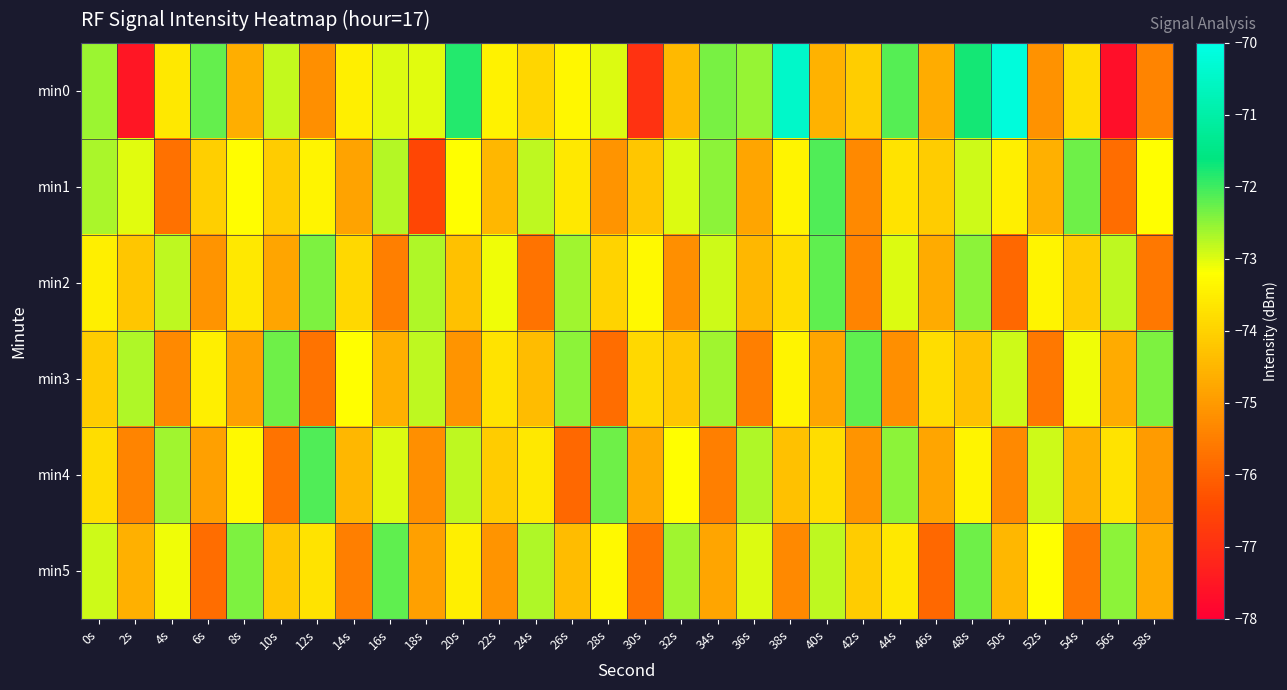

Which series has the widest spread of values?

min0